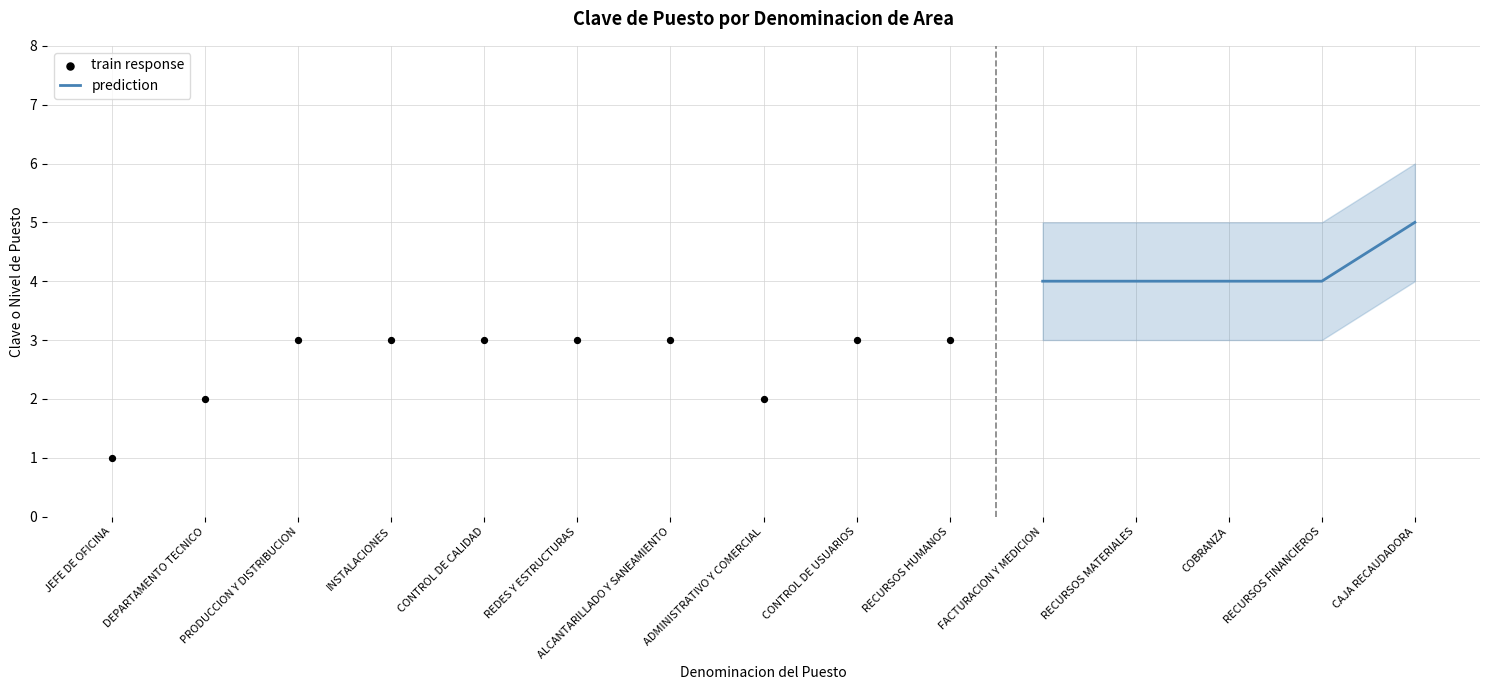

What is the change in value from ADMINISTRATIVO Y COMERCIAL to RECURSOS MATERIALES?

+2